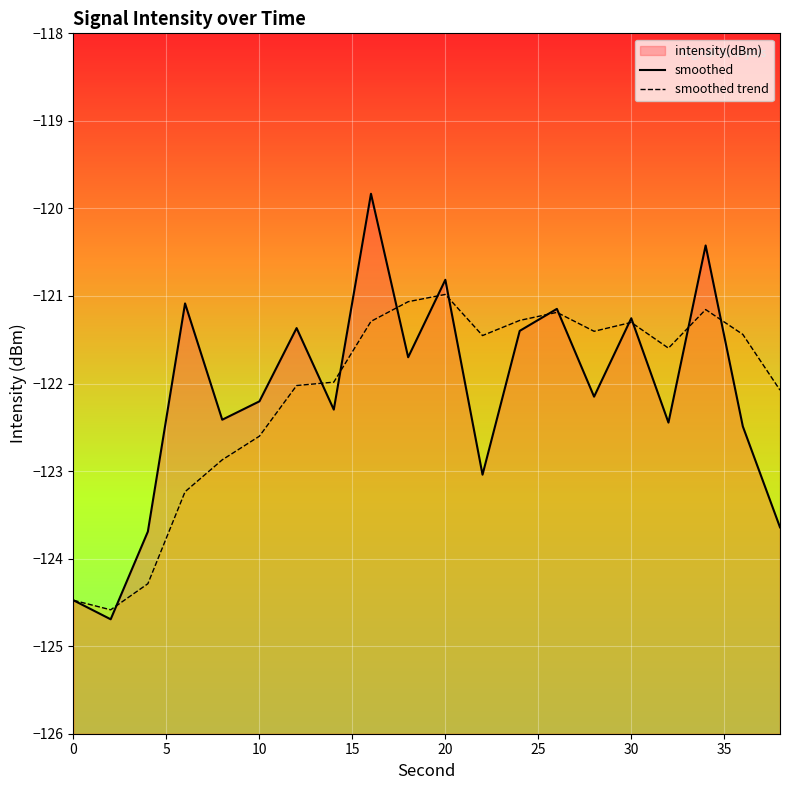

What is the sum of all smoothed values?

-2442.6